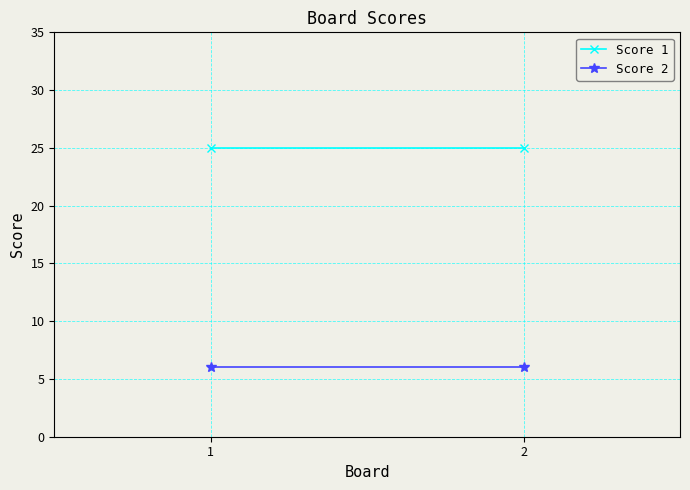

What is the value of the Score 2 point at the 2nd from the left?

6